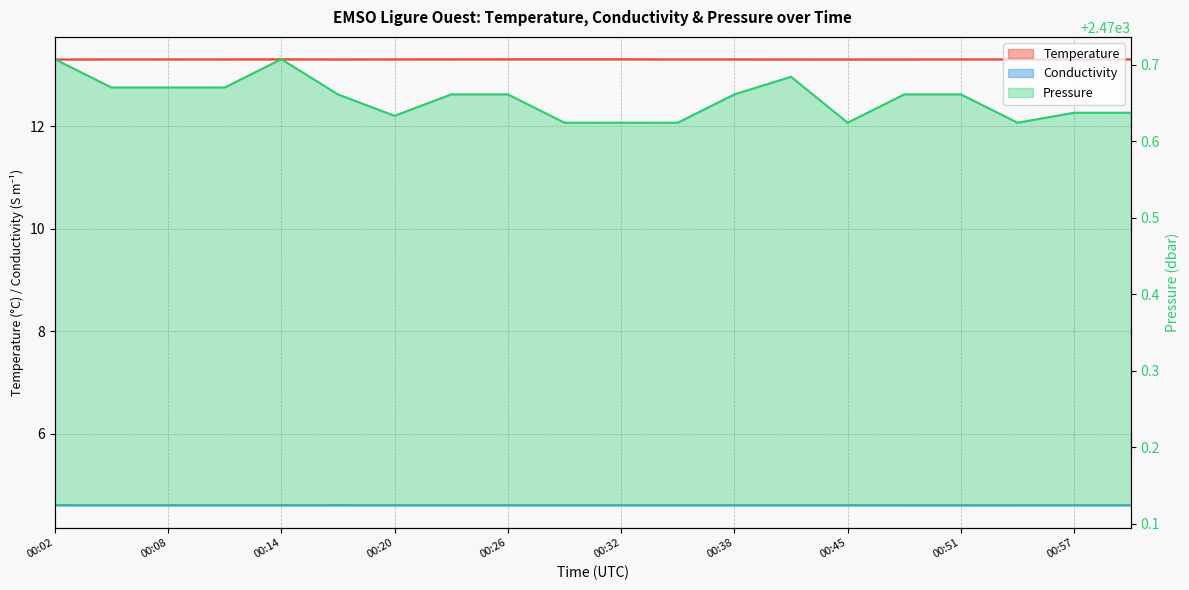

What is the label of the 14th point from the left?

00:41